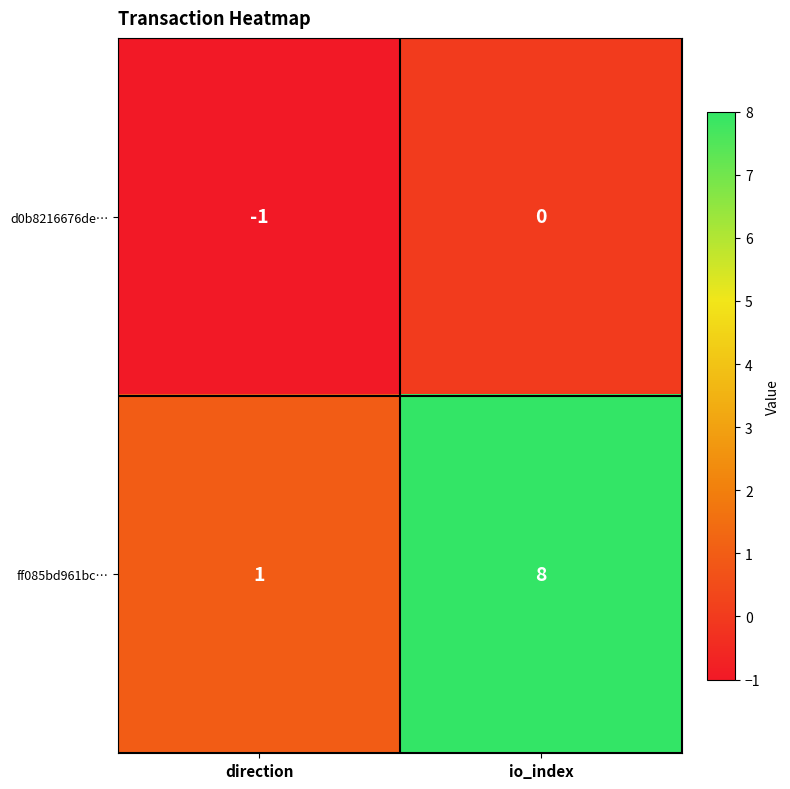

At which category is the sum across all series the highest?

io_index